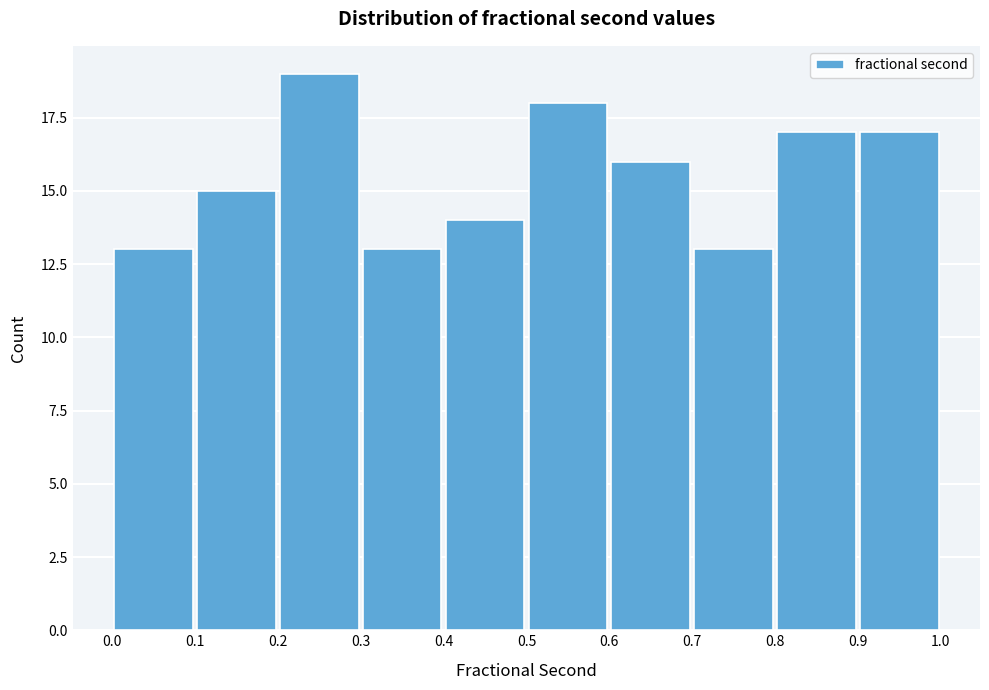

How tall is the bar that spans 0.7 to 0.8 on the x-axis? The values are not printed on the chart, so give them approximately, as read against the axis.

13